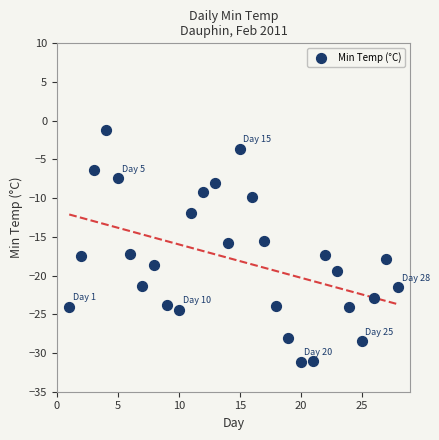

What is the range of X values (max minus min)?

27.0